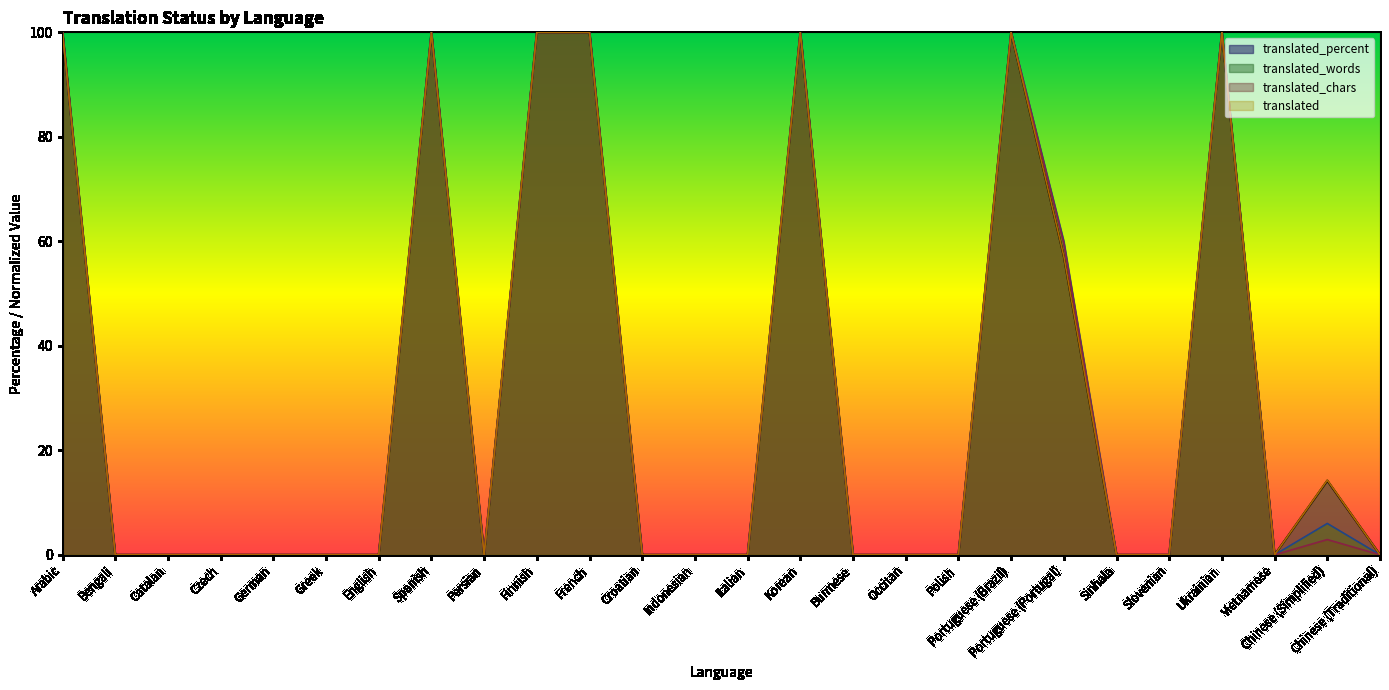

At which category does the chart reach its minimum across all series?

Bengali